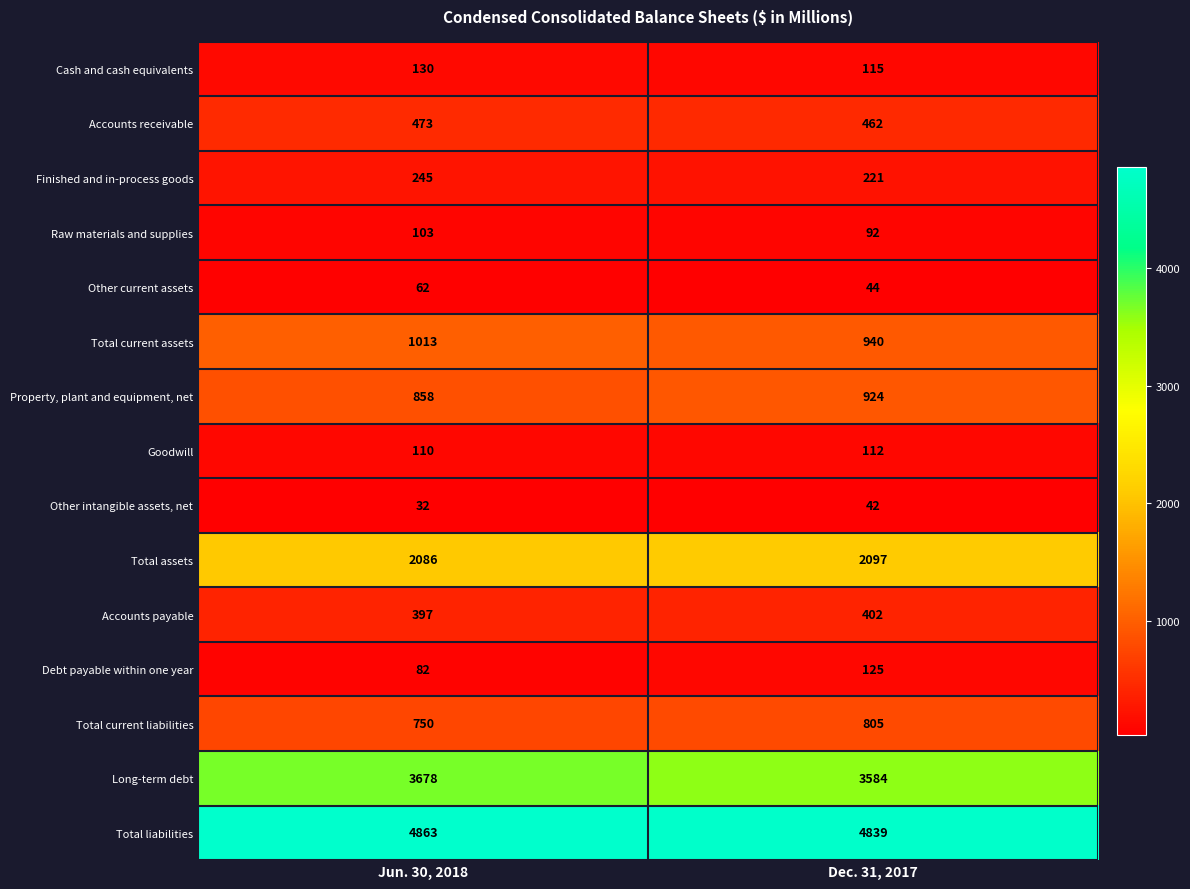

What is the approximate value of Accounts payable at Dec. 31, 2017?

402